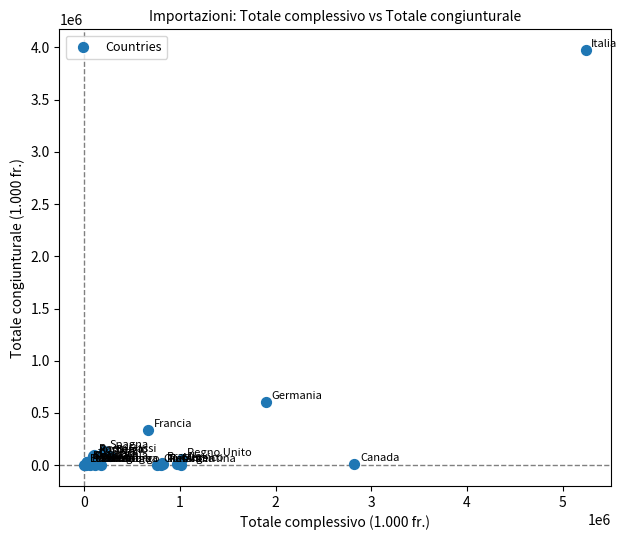

What Y value in the scatter plot is closest to 1986656?

605302.5